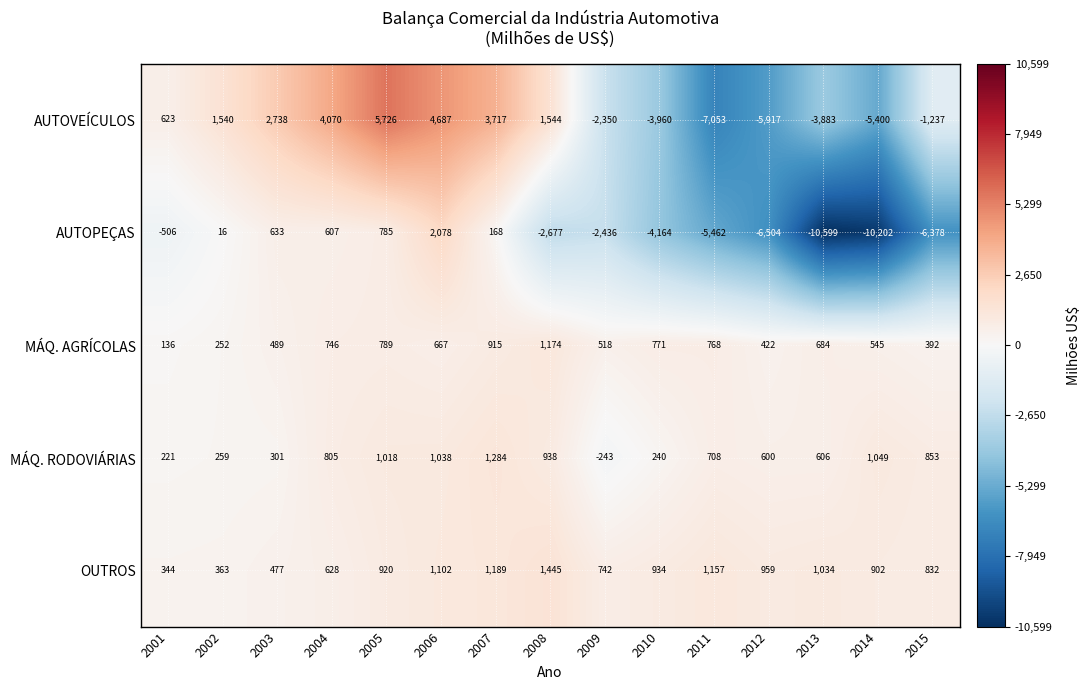

The MÁQ. RODOVIÁRIAS series shows 899 at 2013. True or false?

False